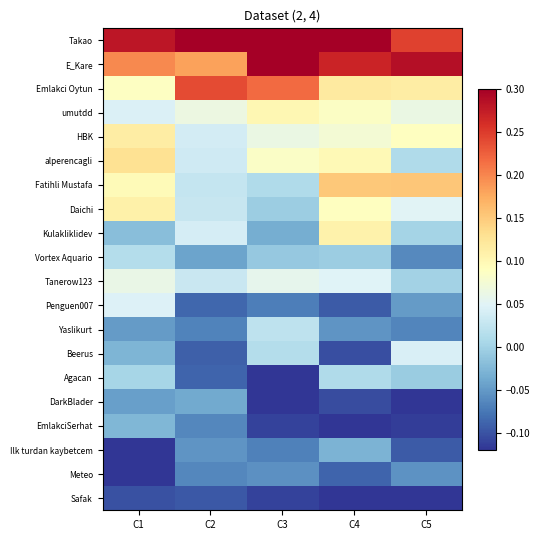

What is the greatest value displayed?

0.3